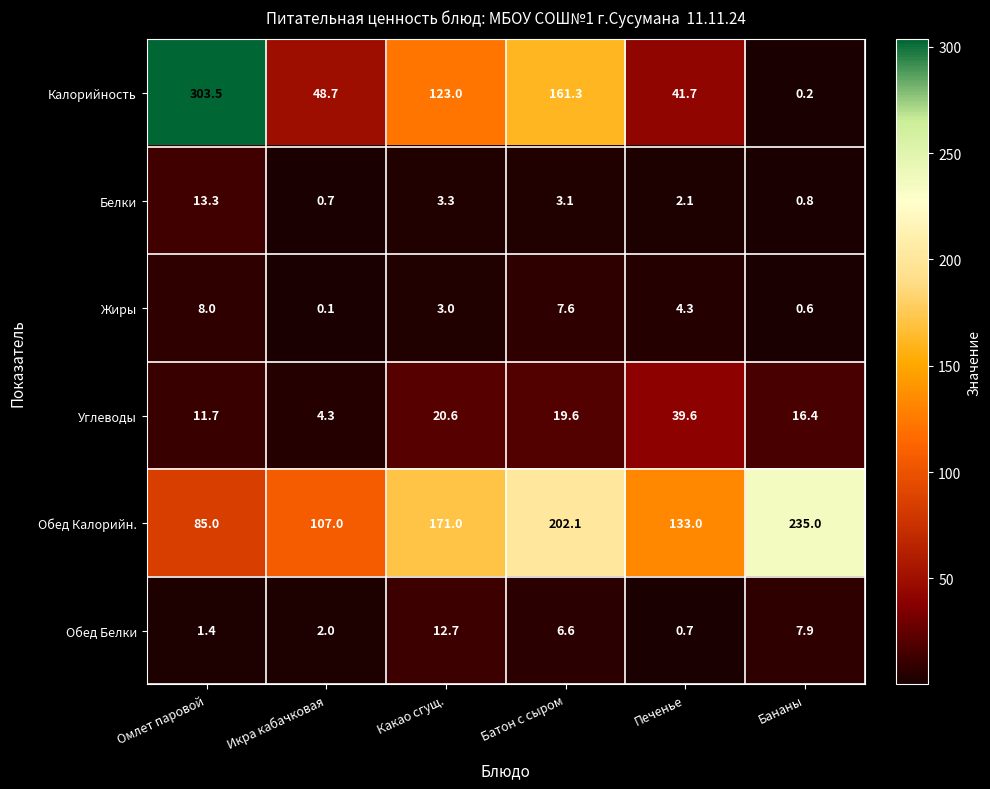

True or false: Калорийность has a value of 45.2 at Какао сгущ..

False